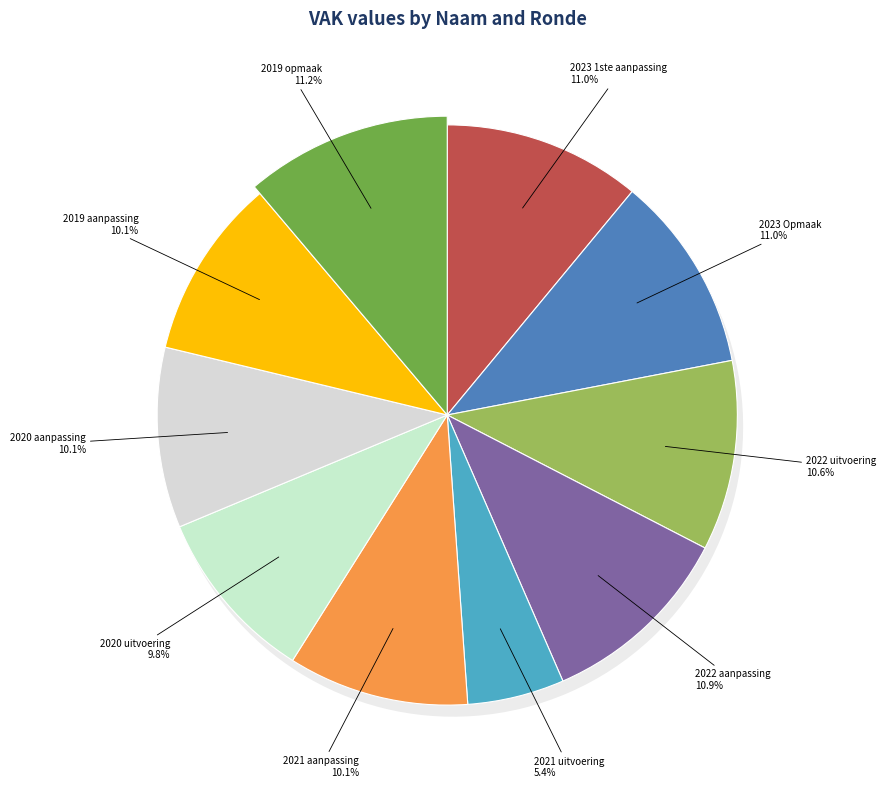

To the nearest percent, what is the difference between the CB0-1CCG2CA-WT (2020 aanpassing) and CB0-1CCG2CA-WT (2021 uitvoering) slice percentages?

5%